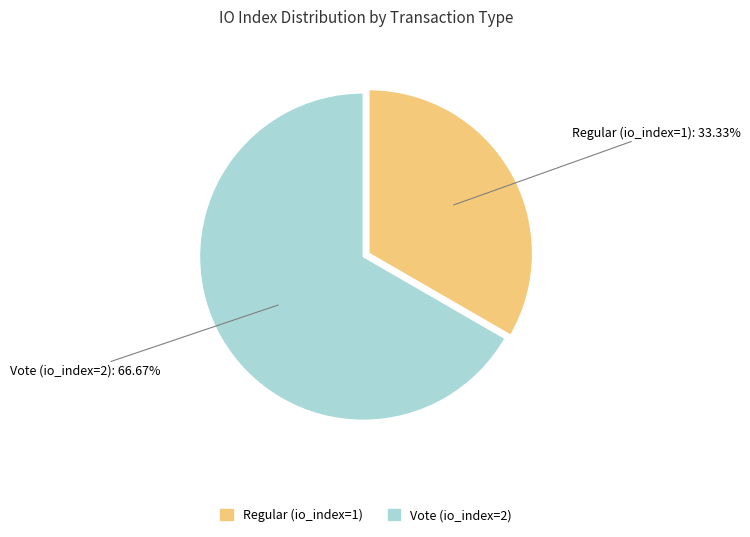

The Vote (io_index=2) slice represents 67% of the pie. True or false?

True